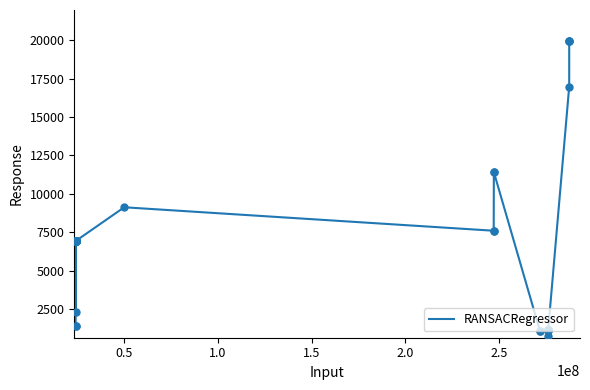

What is the greatest value displayed?

19964.2